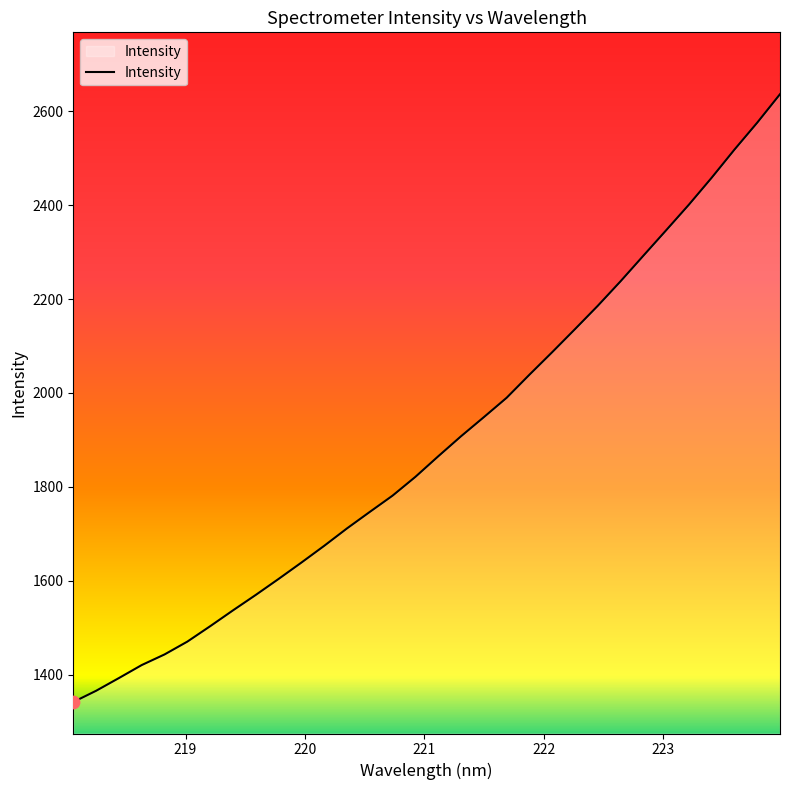

What is the greatest value displayed?

2636.7